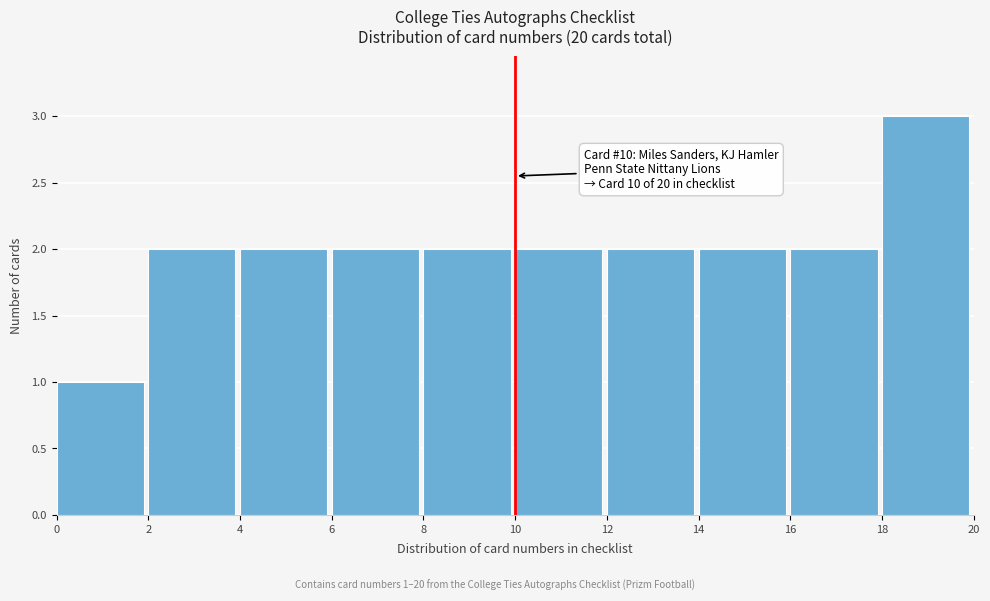

Over which range of the x-axis is the bar tallest?

18 to 20